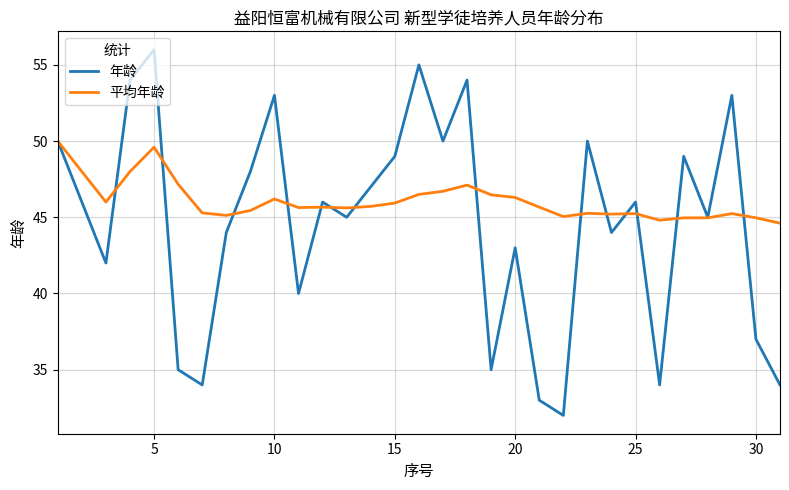

What is the highest value of the 年龄 series?

56.0